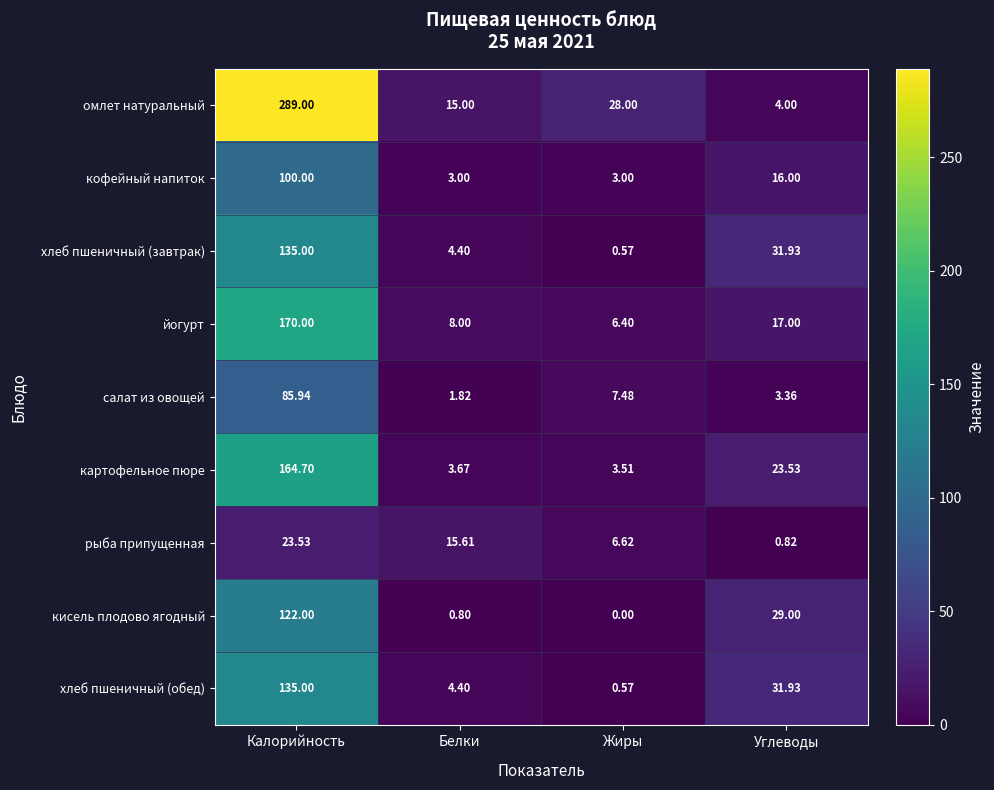

At which label is кофейный напиток closest to 51?

Углеводы